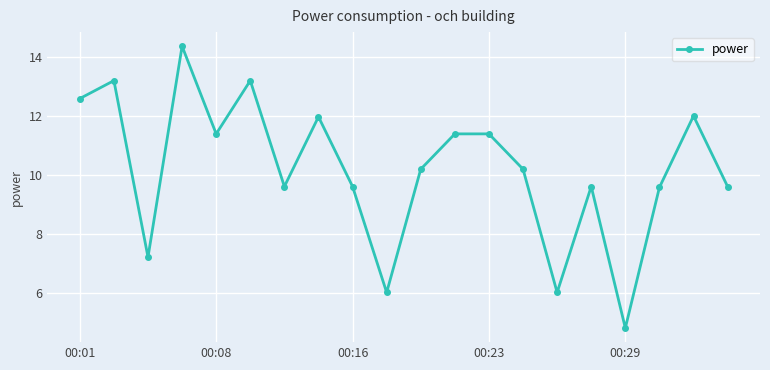

What is the value of the 20th point from the left?

9.6